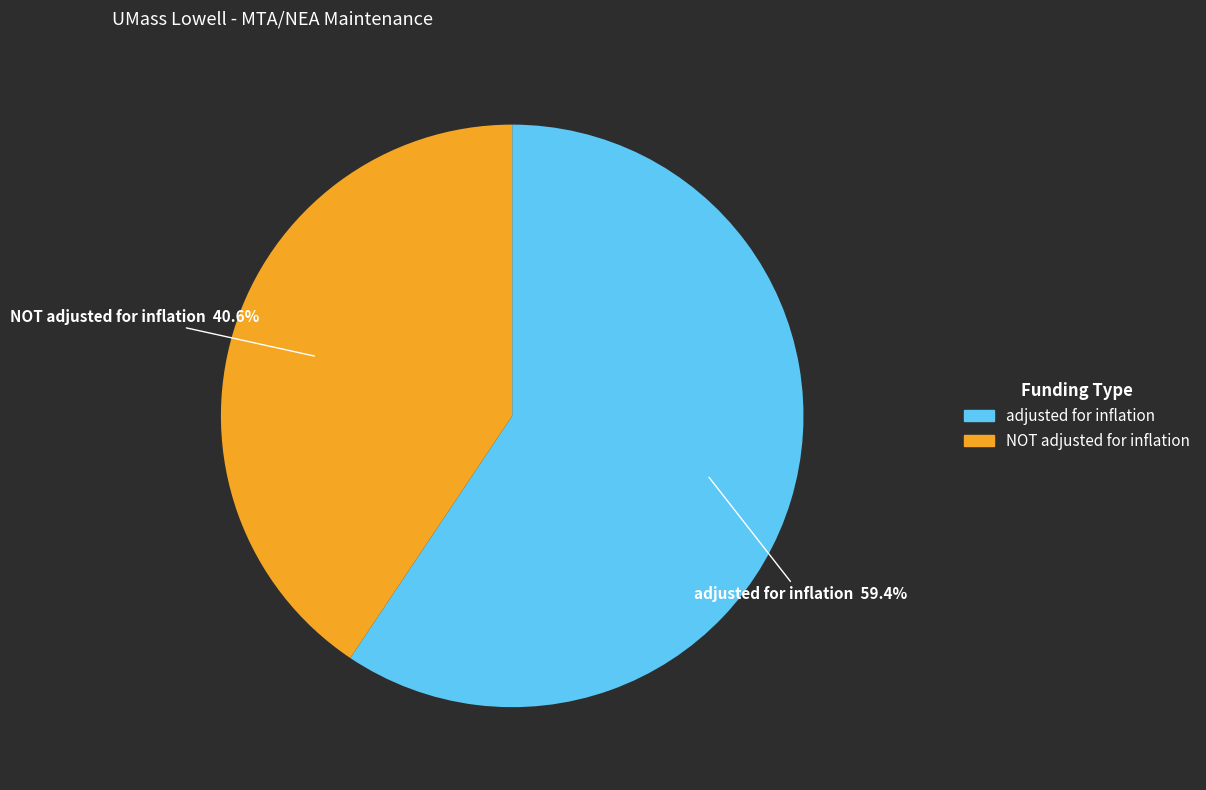

How many segments does this pie chart have?

2